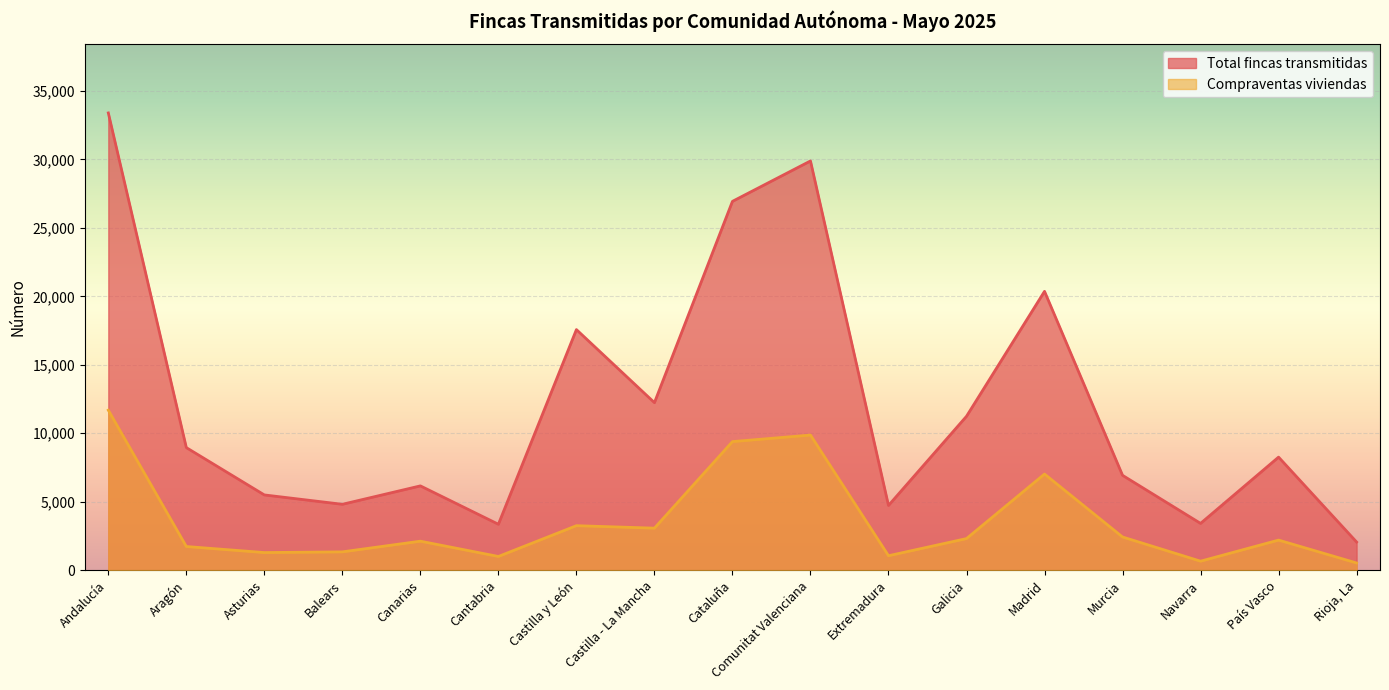

Where is the first local maximum for Total fincas transmitidas?

Canarias